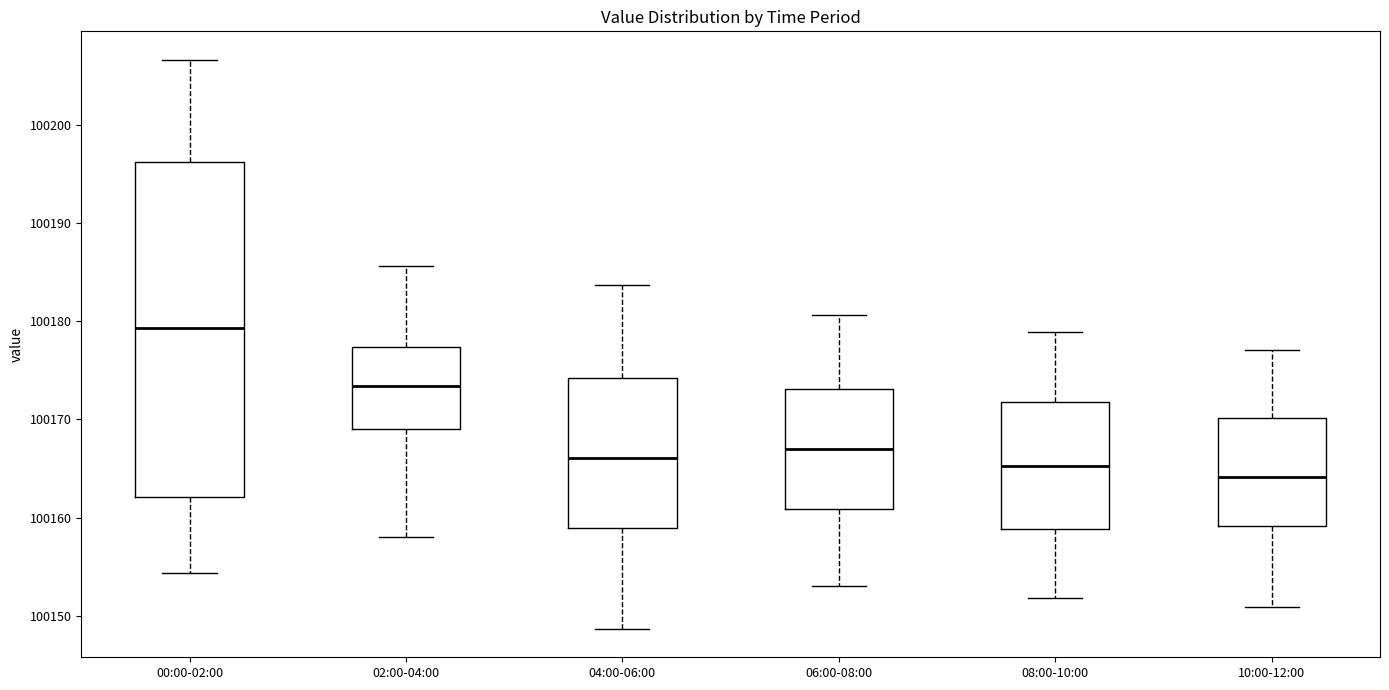

Reading left to right, transcribe this box plot: for each box, give where its median line is, the range the box spans, and where its two whiskers end, as read against the y-axis. The values are not printed on the chart, so give them approximately, as read against the axis.

00:00-02:00: median 100179, box 100162 to 100196, whiskers 100154 to 100207
02:00-04:00: median 100173, box 100169 to 100177, whiskers 100158 to 100186
04:00-06:00: median 100166, box 100159 to 100174, whiskers 100149 to 100184
06:00-08:00: median 100167, box 100161 to 100173, whiskers 100153 to 100181
08:00-10:00: median 100165, box 100159 to 100172, whiskers 100152 to 100179
10:00-12:00: median 100164, box 100159 to 100170, whiskers 100151 to 100177